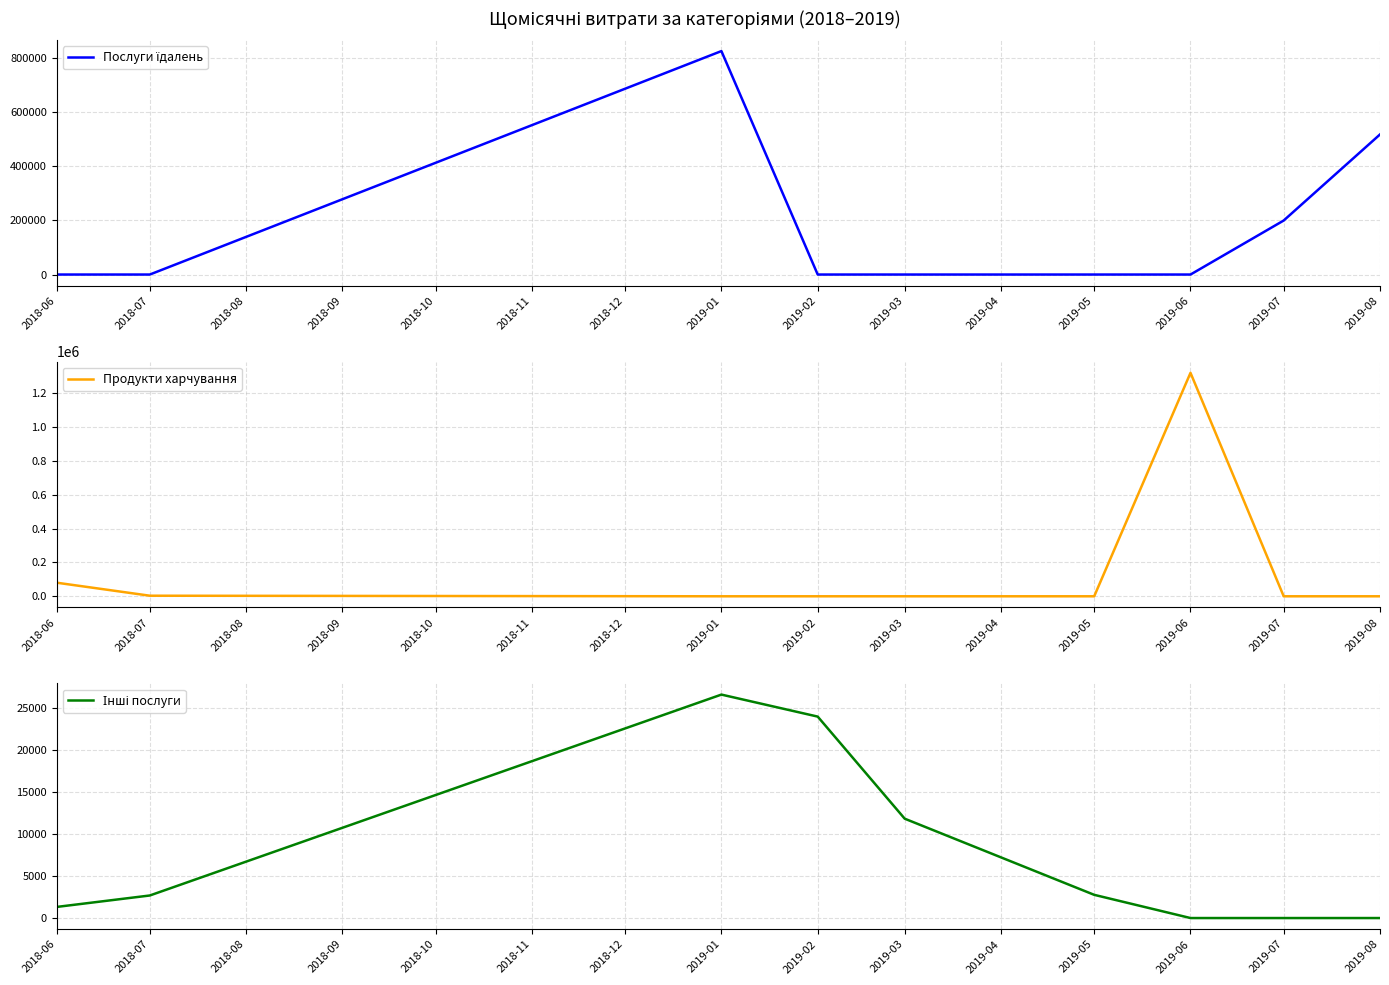

How many interior local peaks does the Інші послуги series have?

1